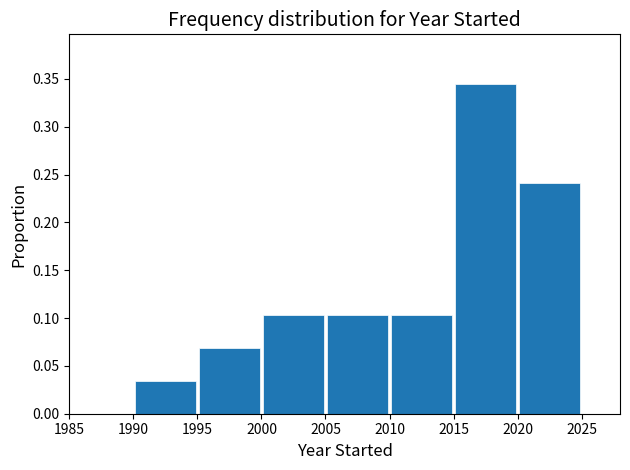

Reading left to right, transcribe this chart: for each bar, give the range it covers on the x-axis and its height. The values are not printed on the chart, so give them approximately, as read against the axis.

1990 to 1995: 0.035
1995 to 2000: 0.070
2000 to 2005: 0.105
2005 to 2010: 0.105
2010 to 2015: 0.105
2015 to 2020: 0.345
2020 to 2025: 0.240